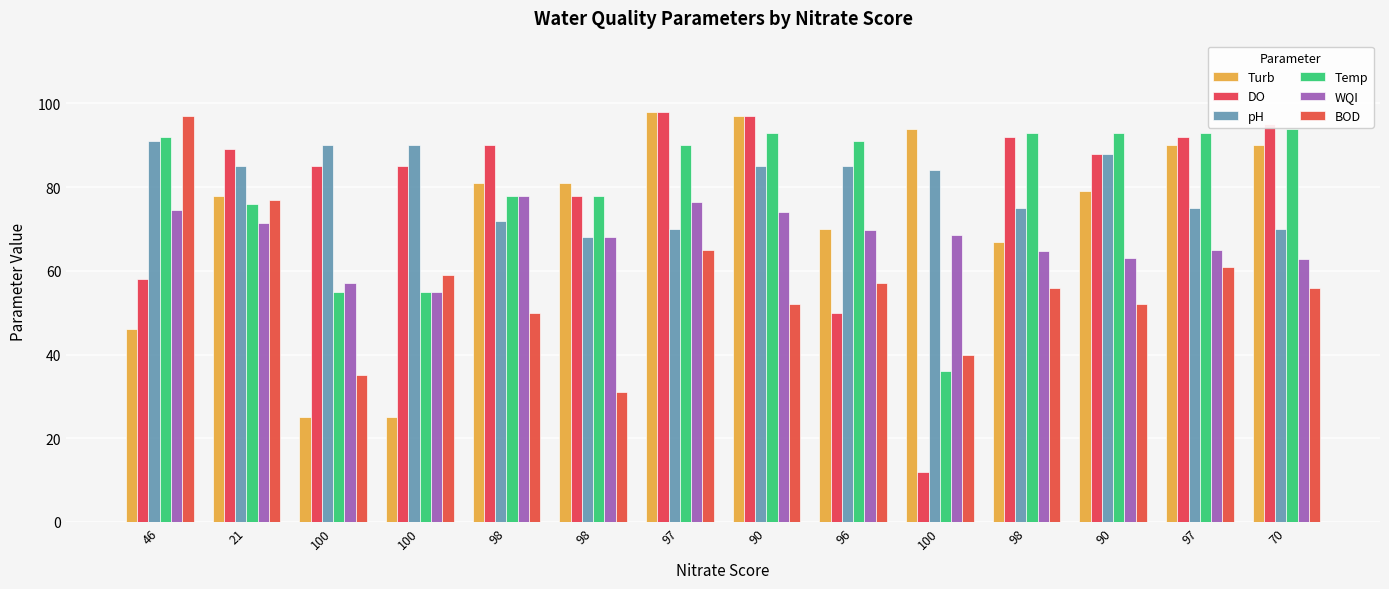

Does the chart contain any negative values?

No